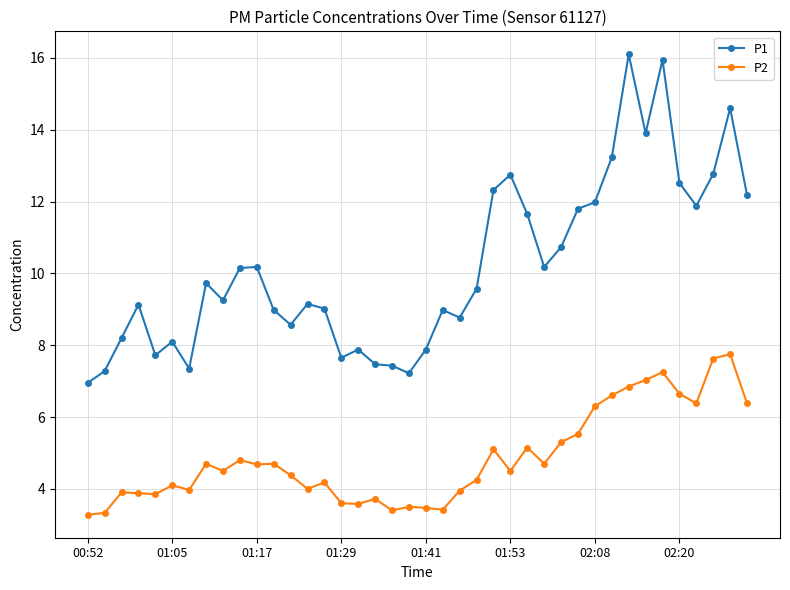

True or false: P1 has more than 1 interior local peaks.

True